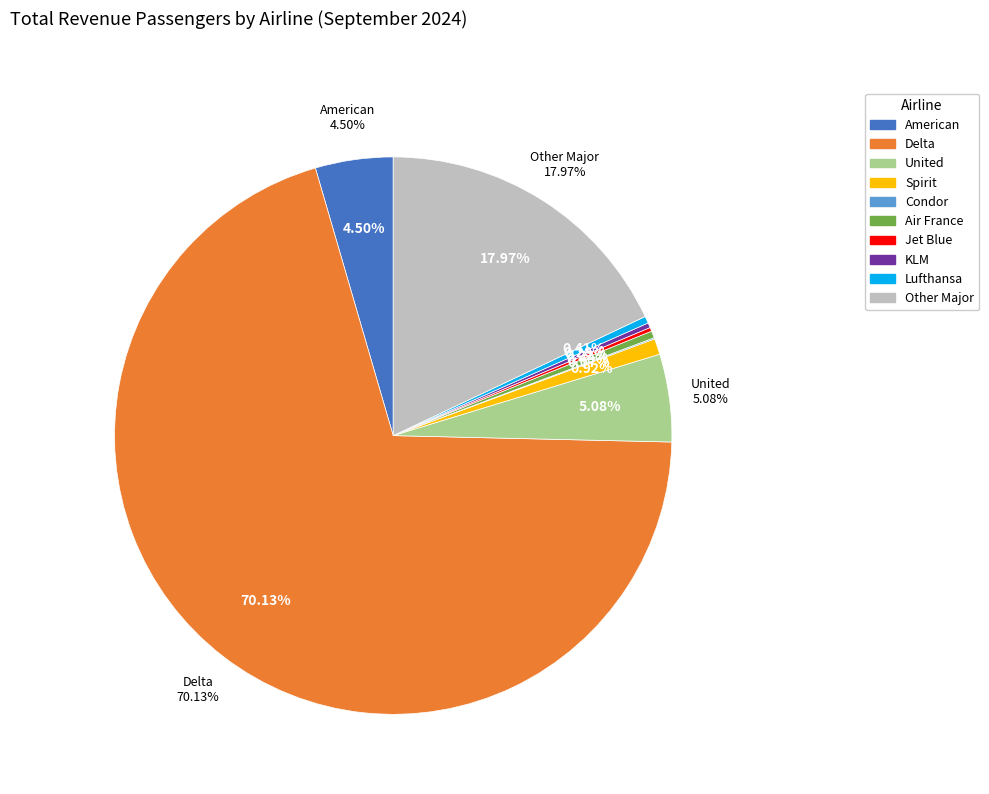

Is it true that Jet Blue is 1% of the pie?

False